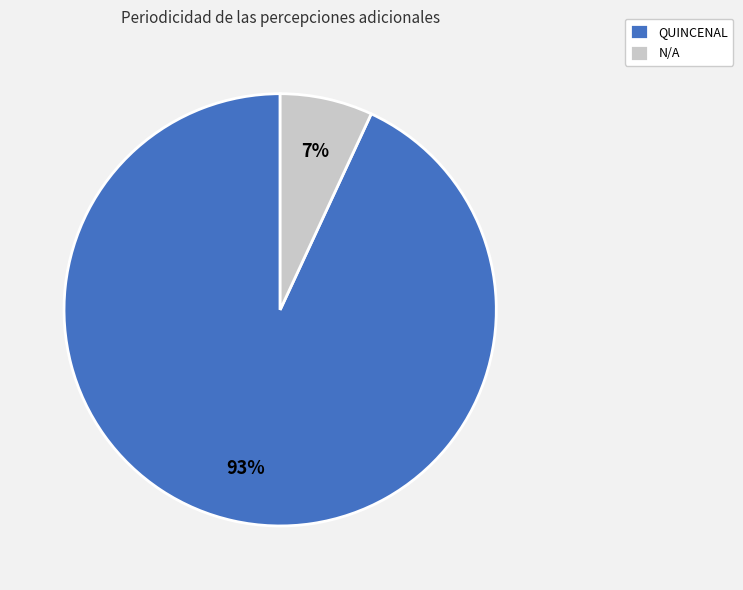

The QUINCENAL slice represents 82% of the pie. True or false?

False